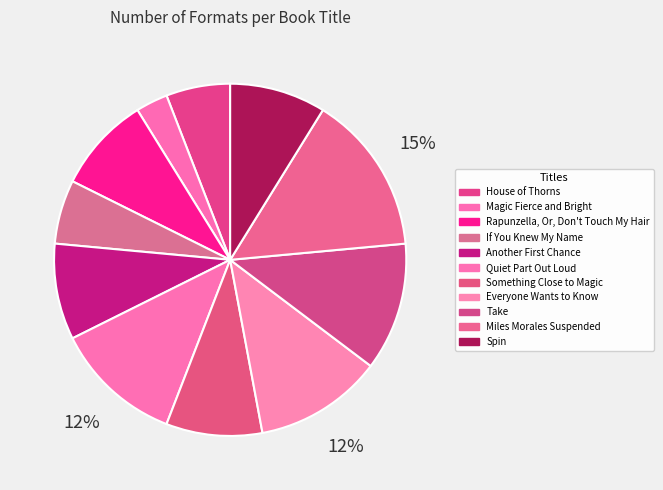

What percentage is the Quiet Part Out Loud slice, to the nearest percent?

12%